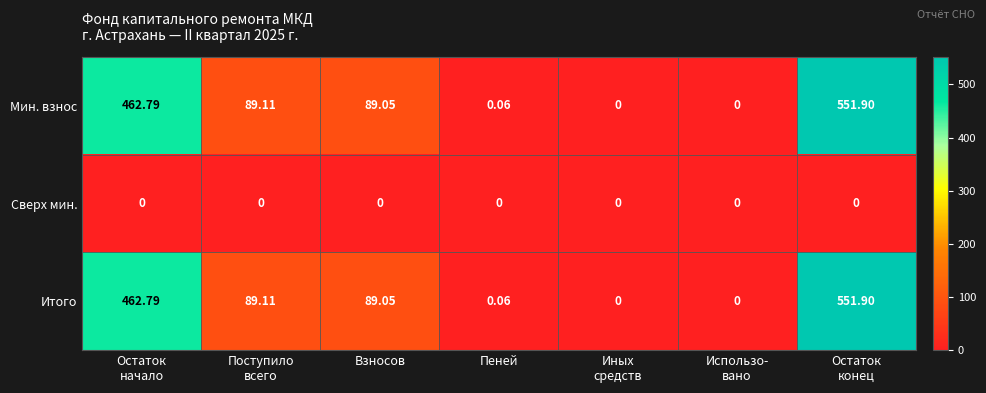

How many categories are shown in the chart?

7